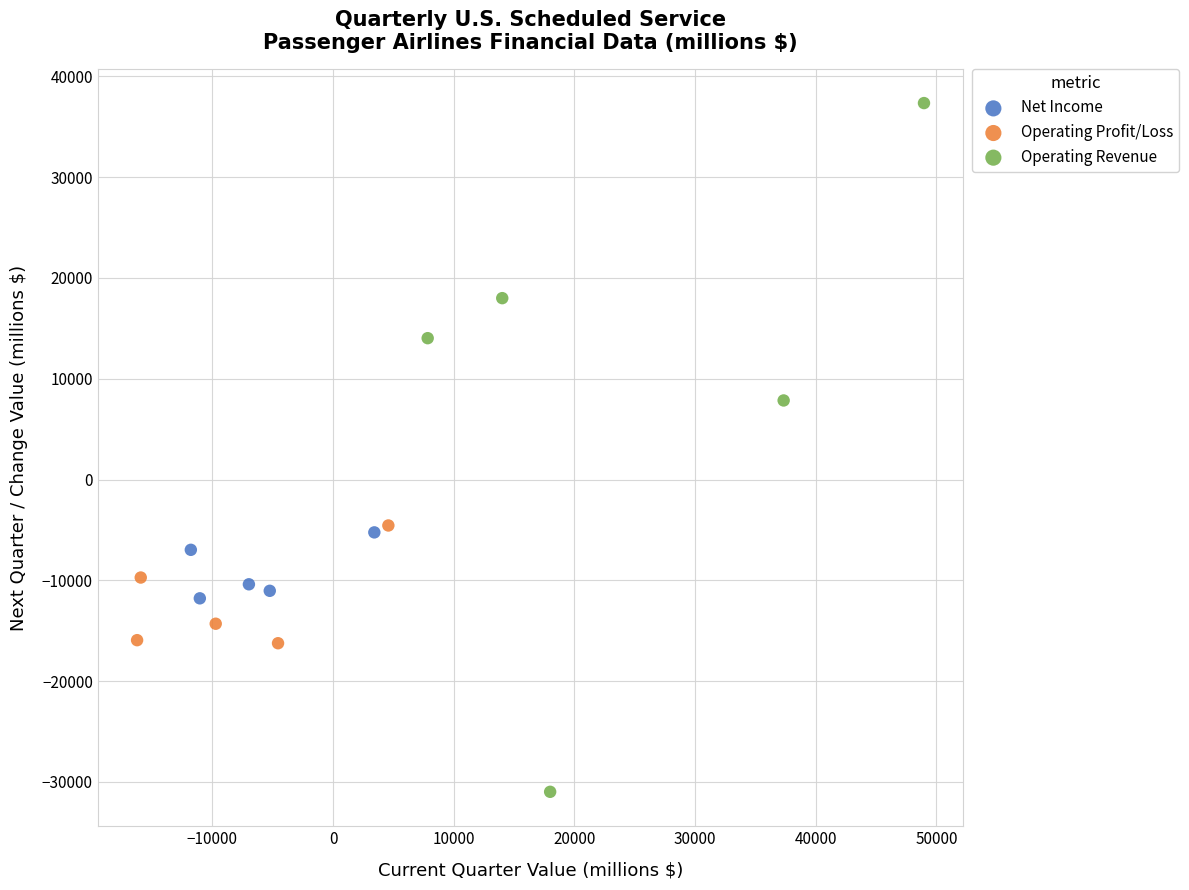

Which series has the largest Y range (max minus min)?

Operating Revenue